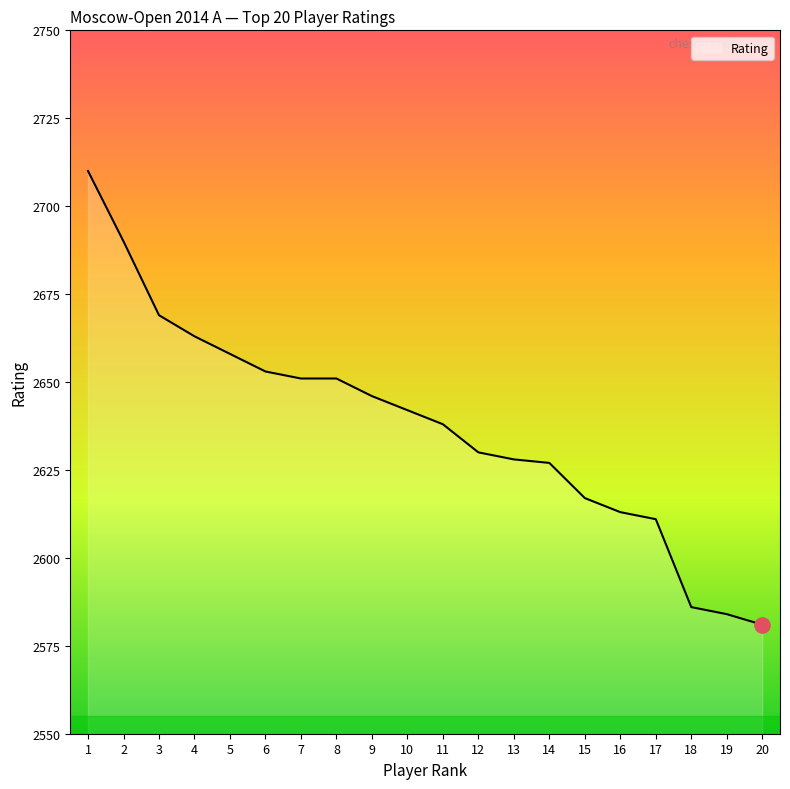

Approximately how many times larger is the value at 4 compared to 13?

1.0